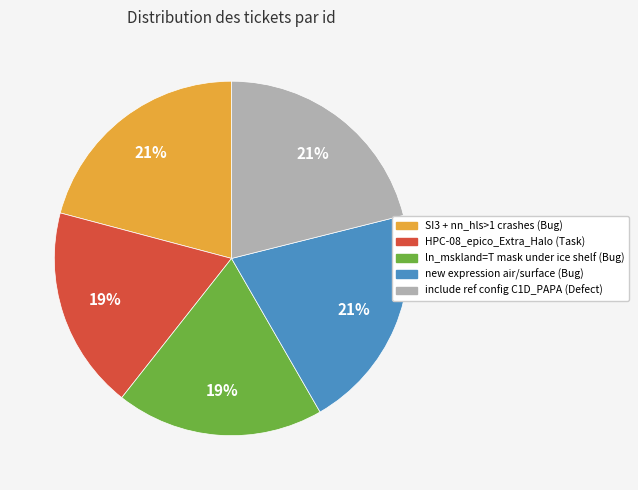

Is there any slice that represents more than half of the pie?

No